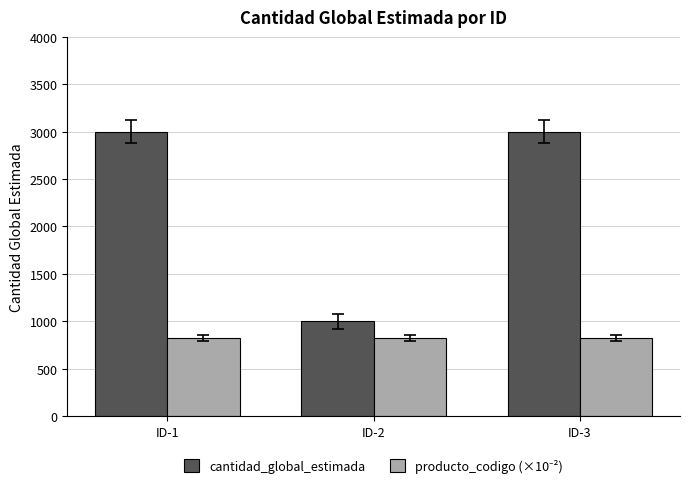

What is the total value across all series at ID-1?

3820